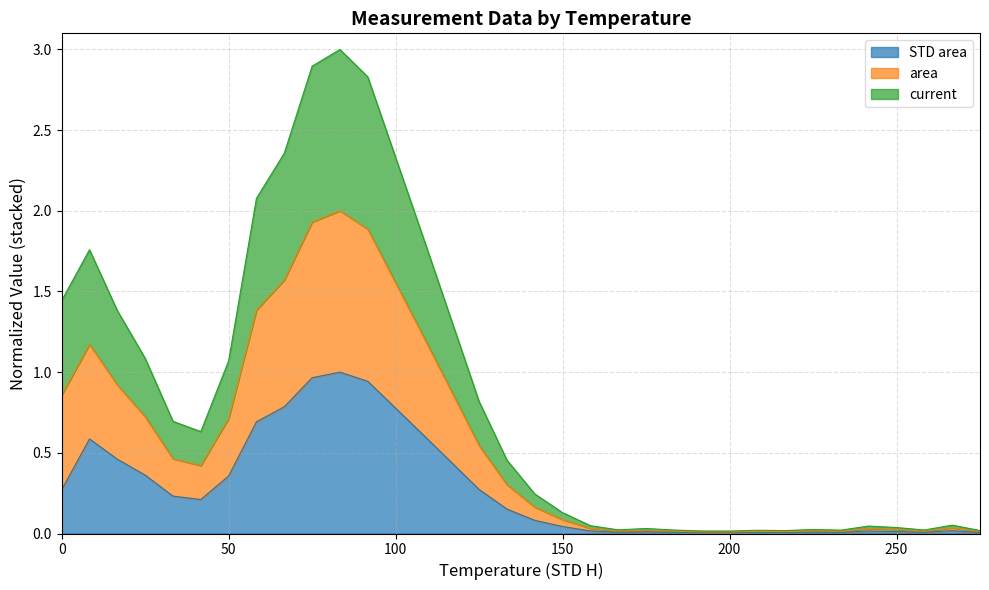

How many interior local peaks does the area series have?

7